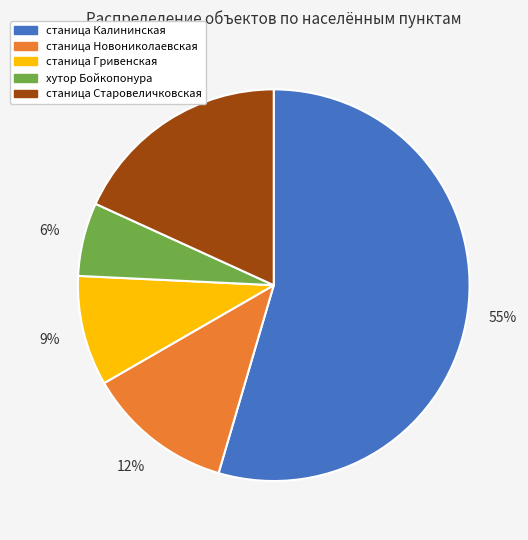

Which slice is the largest?

станица Калининская